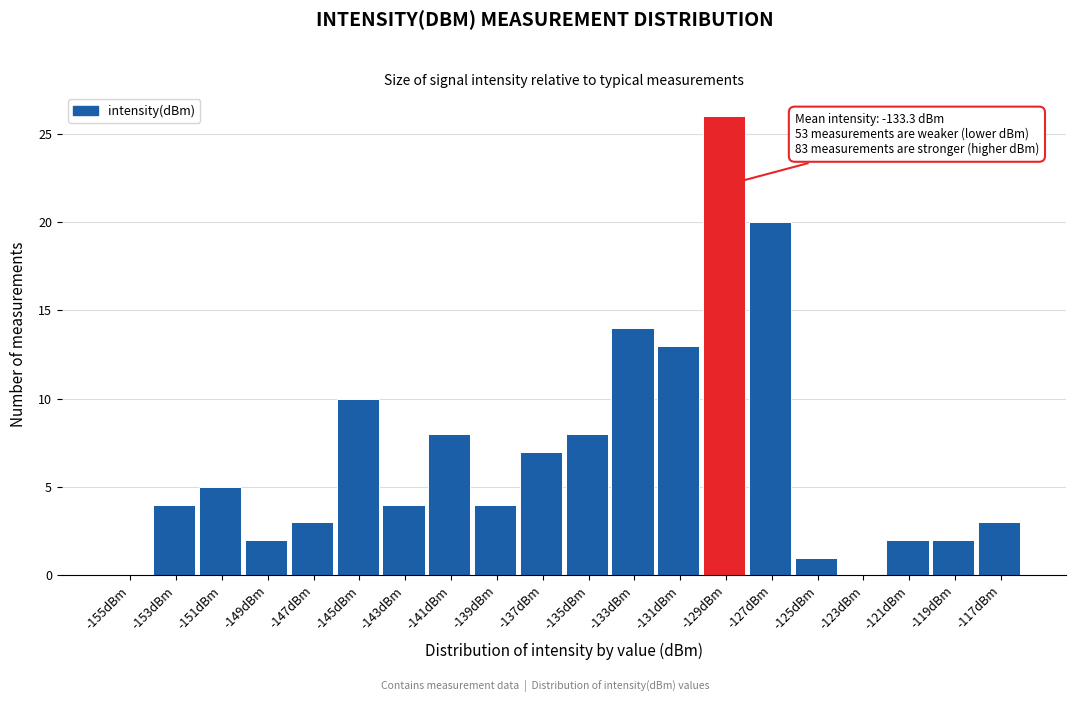

Reading left to right, what are all the values shown in this chart?

-155dBm=0	-153dBm=4	-151dBm=5	-149dBm=2	-147dBm=3	-145dBm=10	-143dBm=4	-141dBm=8	-139dBm=4	-137dBm=7	-135dBm=8	-133dBm=14	-131dBm=13	-129dBm=26	-127dBm=20	-125dBm=1	-123dBm=0	-121dBm=2	-119dBm=2	-117dBm=3